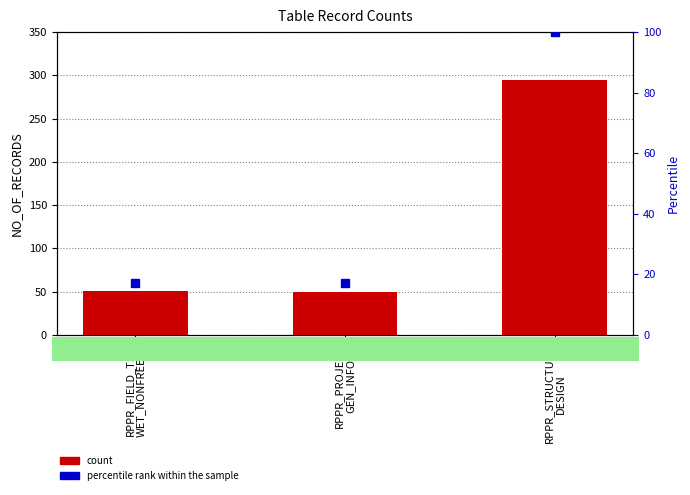

What is the value of the count bar at the 3rd from the left?

295